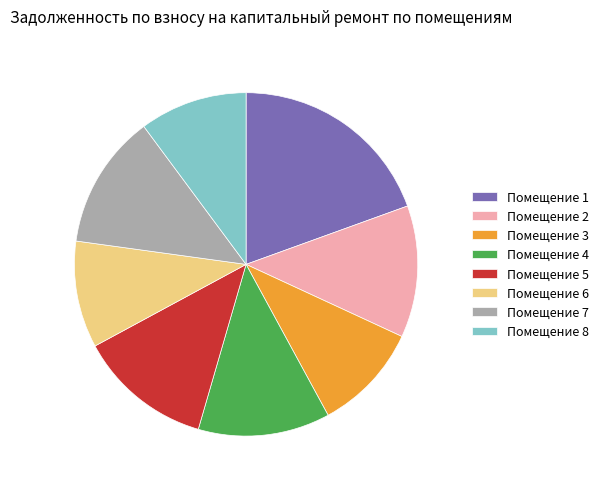

How many slices are in this pie chart?

8